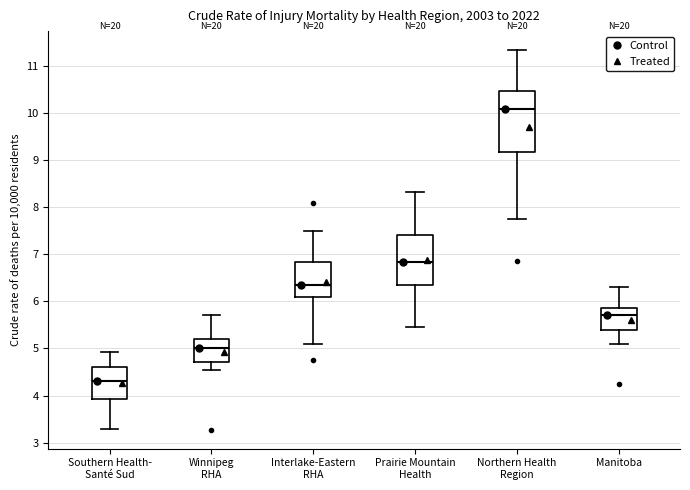

Reading left to right, read every box against the y-axis: the position of its median line, the range the box covers, and the ends of its whiskers. The values are not printed on the chart, so give them approximately, as read against the axis.

Southern Health- Santé Sud: median 4.3, box 3.9 to 4.6, whiskers 3.3 to 4.9
Winnipeg RHA: median 5.0, box 4.7 to 5.2, whiskers 4.5 to 5.7
Interlake-Eastern RHA: median 6.3, box 6.1 to 6.8, whiskers 5.1 to 7.5
Prairie Mountain Health: median 6.8, box 6.3 to 7.4, whiskers 5.4 to 8.3
Northern Health Region: median 10.1, box 9.2 to 10.5, whiskers 7.7 to 11.3
Manitoba: median 5.7, box 5.4 to 5.9, whiskers 5.1 to 6.3